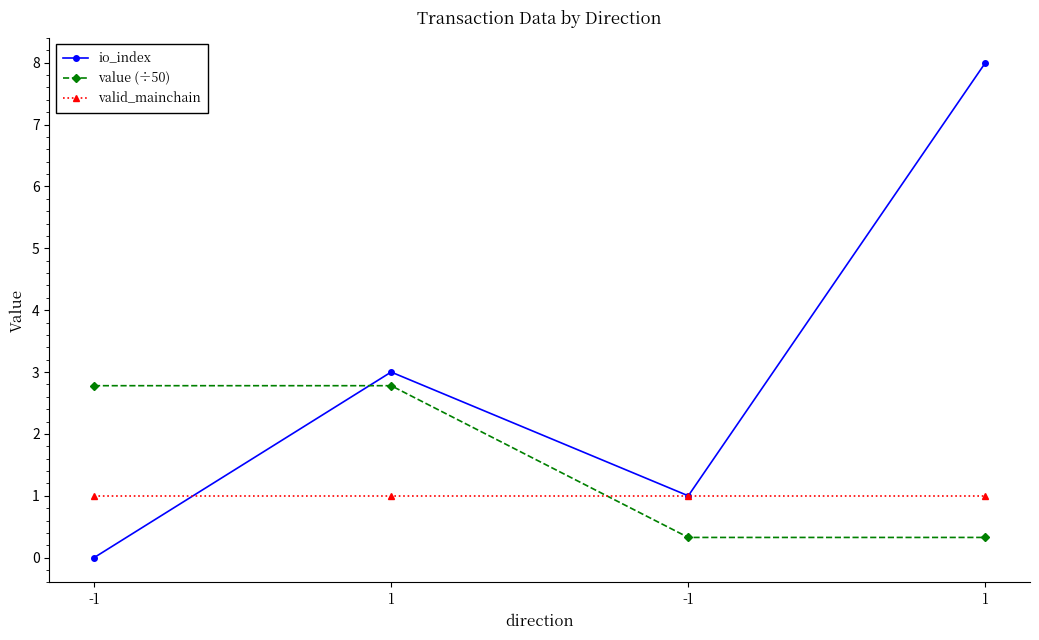

How many data points in value (÷50) are above 2?

2